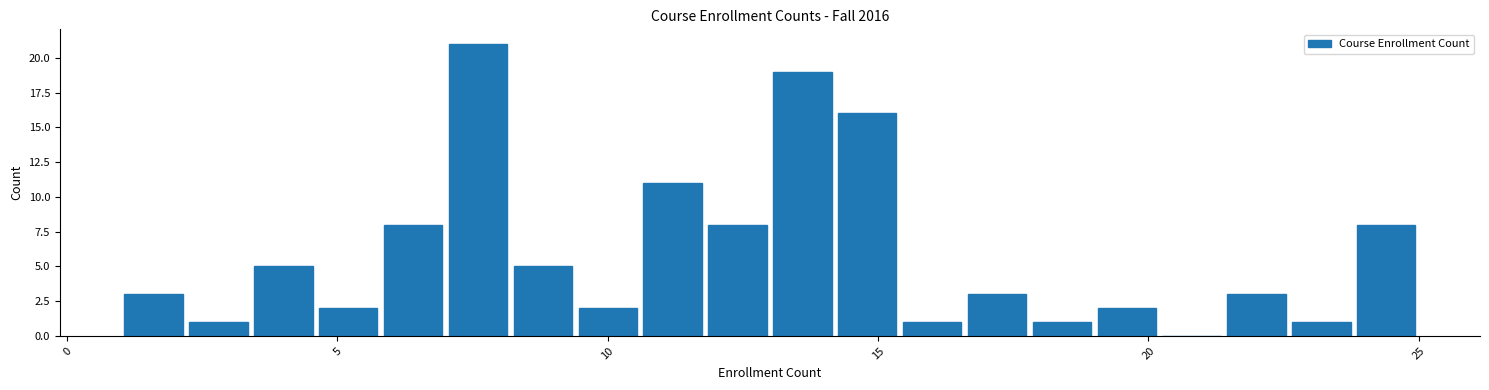

Read against the x-axis, roughly where is the centre of the tallest bar?

7.5